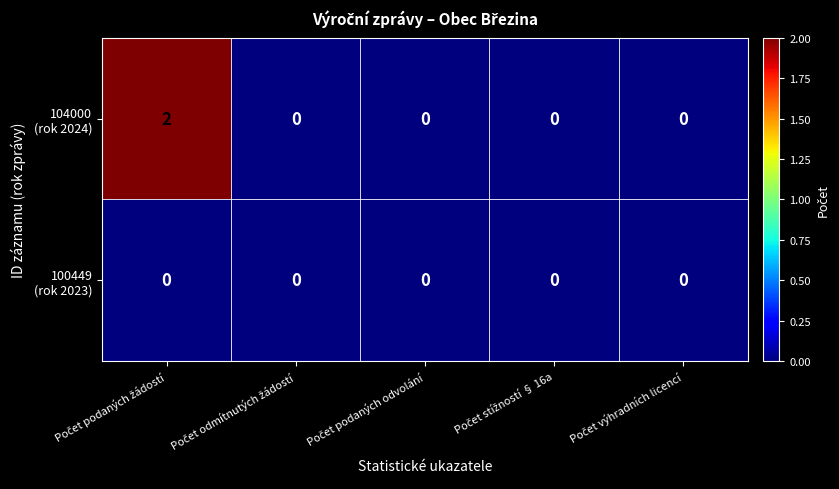

Which series has the widest spread of values?

104000 (rok 2024)